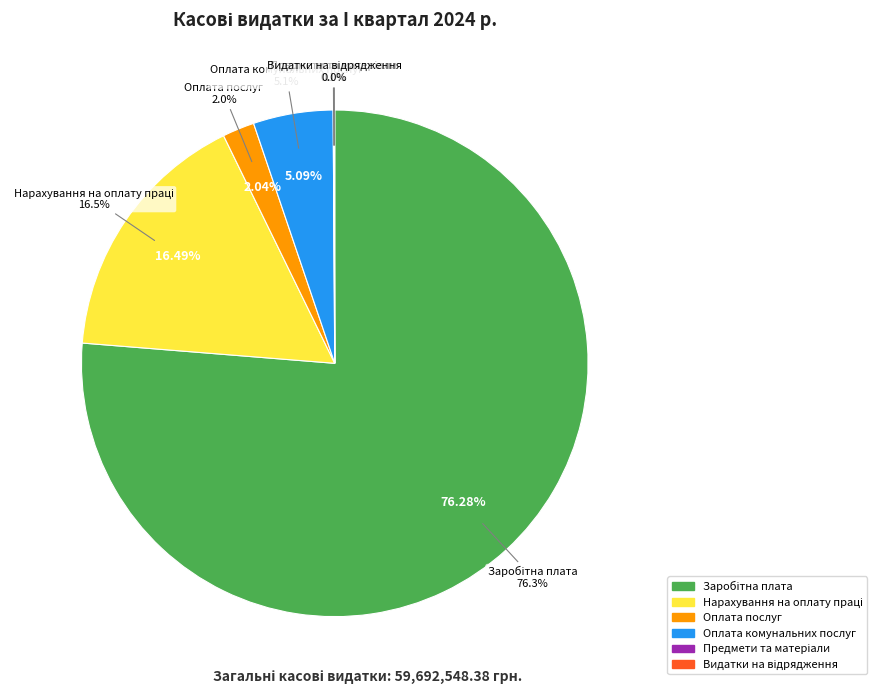

Which category has the biggest portion of the pie?

Заробітна плата